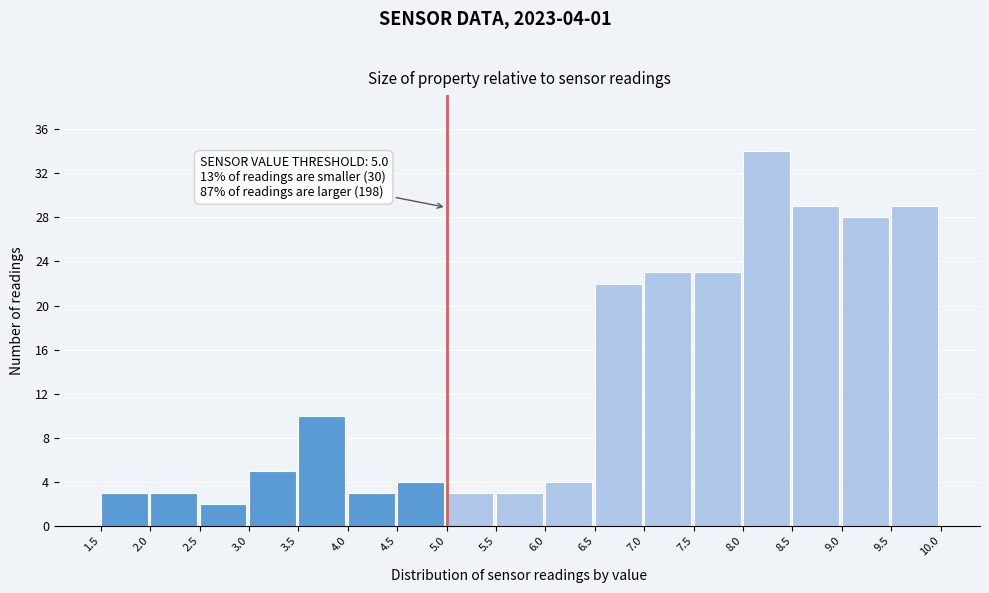

Over which range of the x-axis is the bar tallest?

8.0 to 8.5